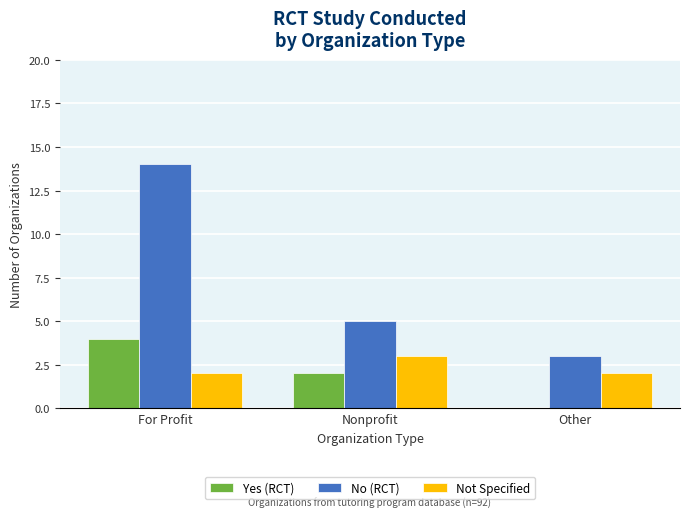

Which category has the highest value in the No (RCT) series?

For Profit